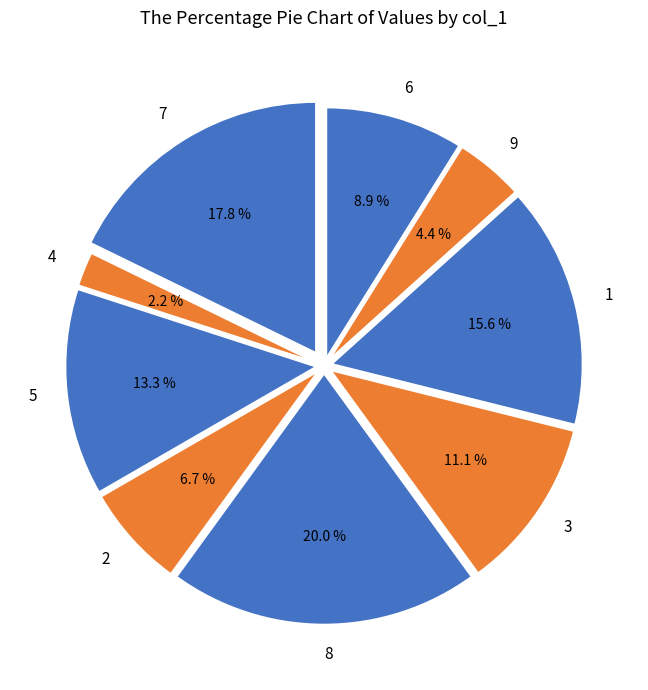

Count the number of slices in the pie.

9